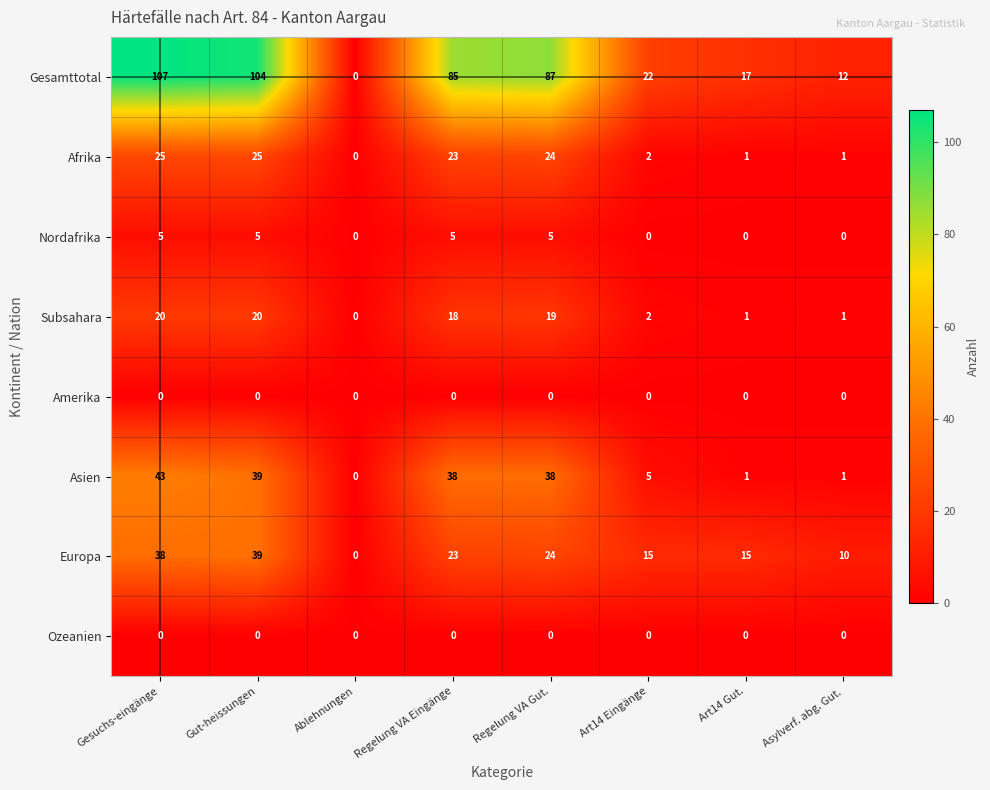

What is the difference between the highest and lowest values at Asylverf. abg. Gut.?

12